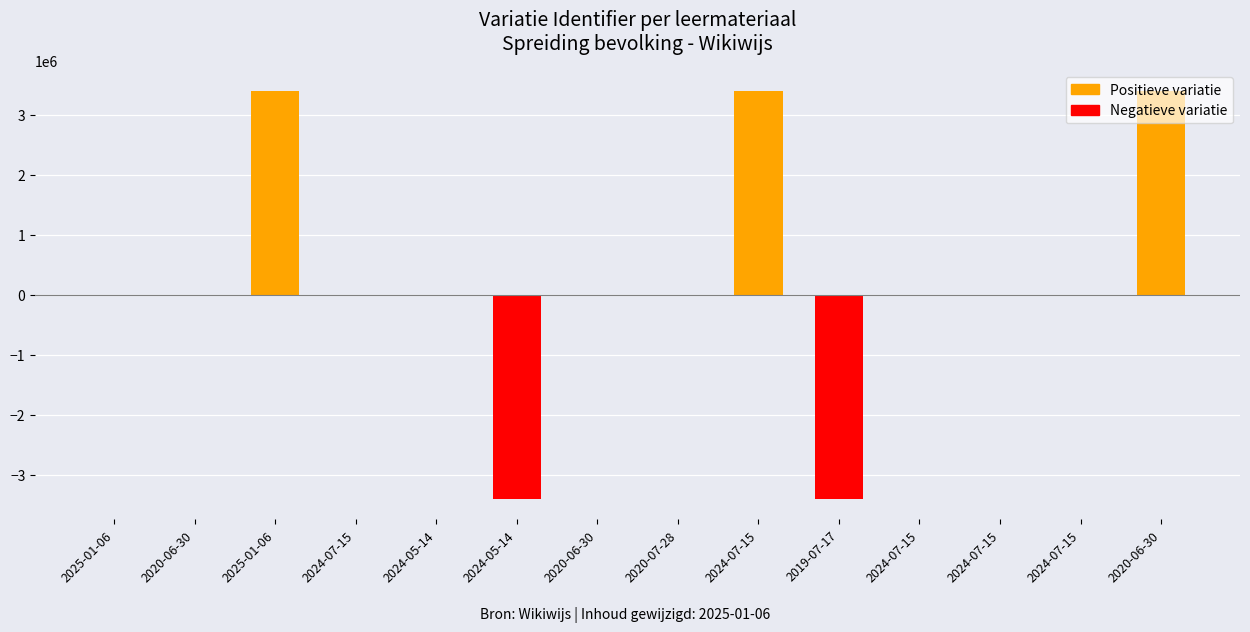

At 2025-01-06, list the series in order from smallest to largest.

Positieve variatie, Negatieve variatie